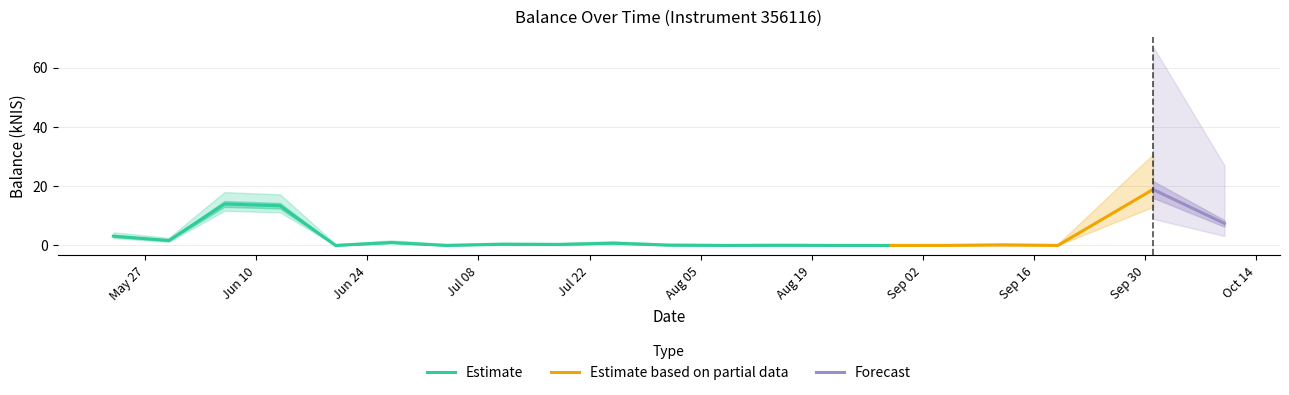

Does the chart display data point markers on the line(s)?

No